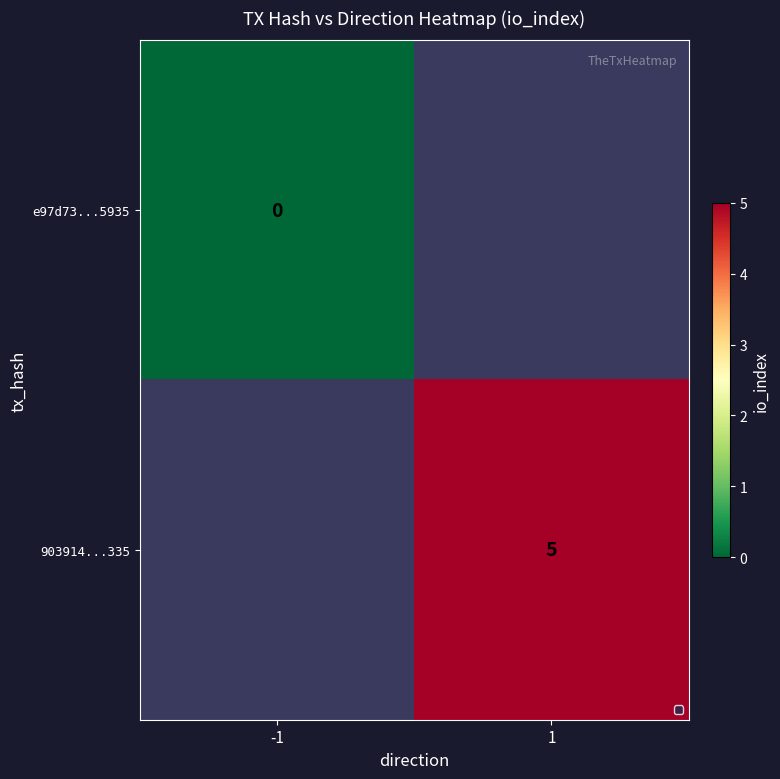

The 903914...335 series shows 7 at 1. True or false?

False